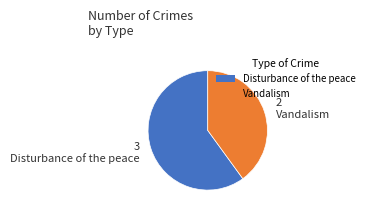

What is the ratio of the value at Disturbance of the peace to the value at Vandalism?

1.5